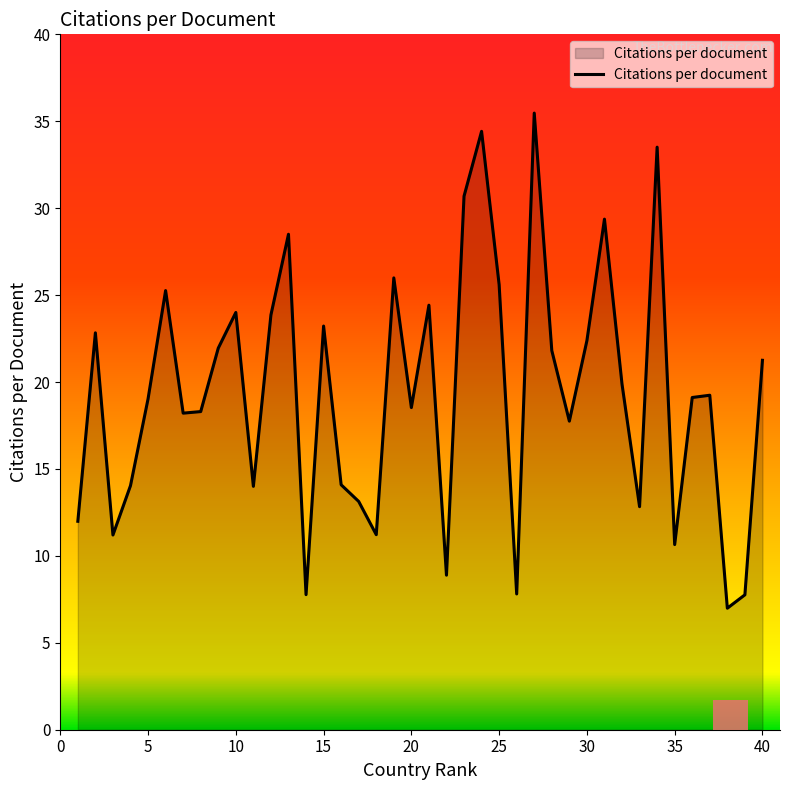

What is the value of the 11th bar from the left?

14.0